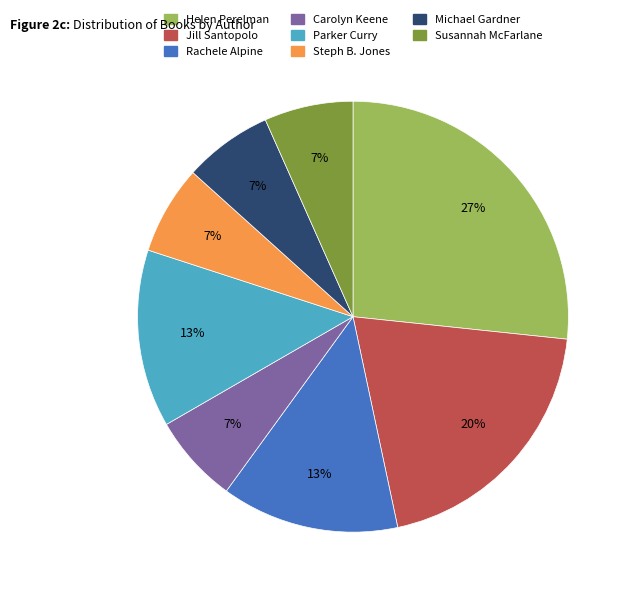

Is there a majority slice in this chart?

No